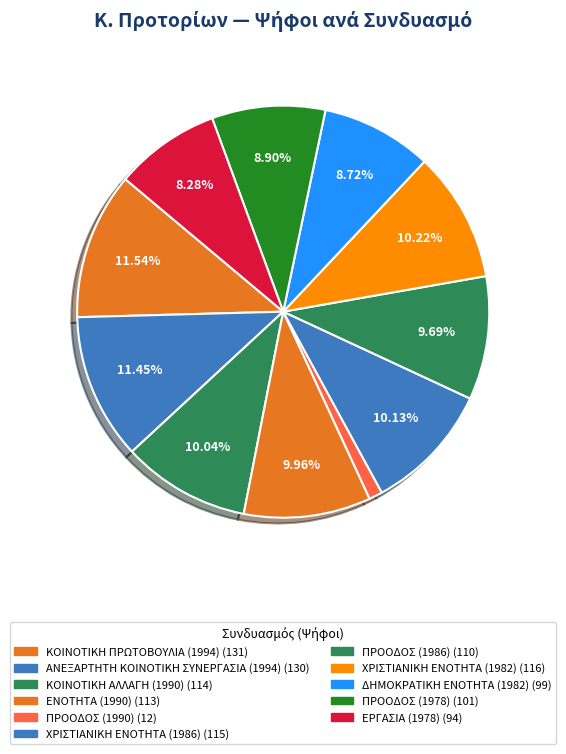

Which category has the smallest portion of the pie?

ΠΡΟΟΔΟΣ (1990)